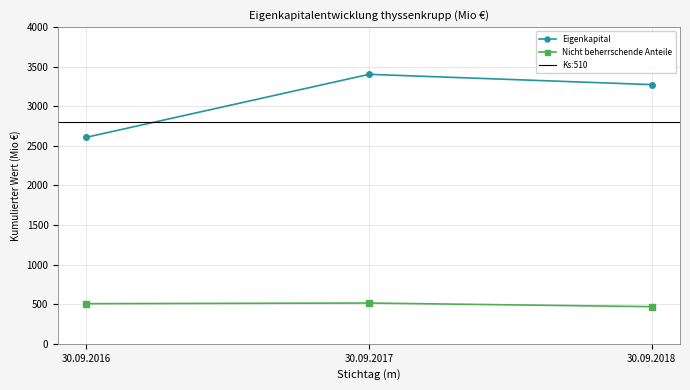

Which series has the widest spread of values?

Eigenkapital